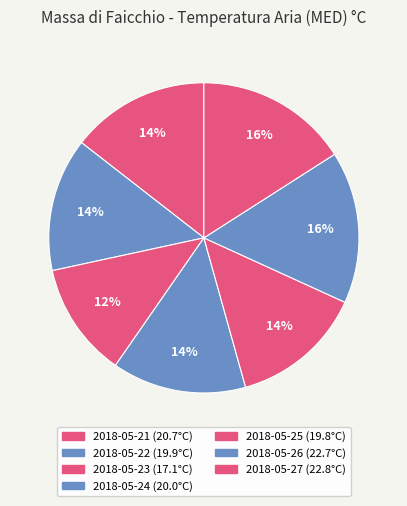

To the nearest percent, what percentage of the pie is 2018-05-22?

14%